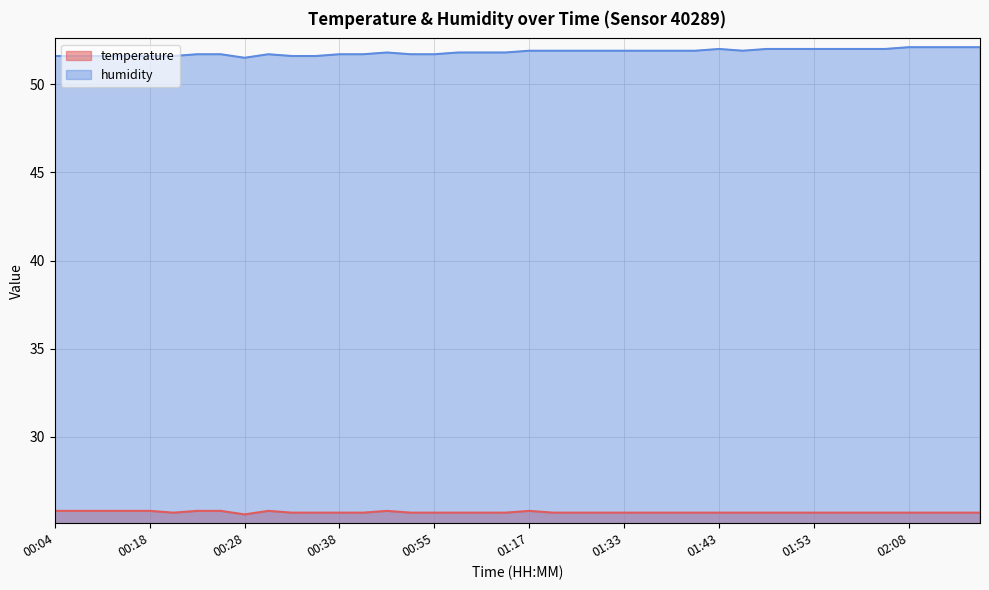

True or false: humidity and temperature cross at least once.

False